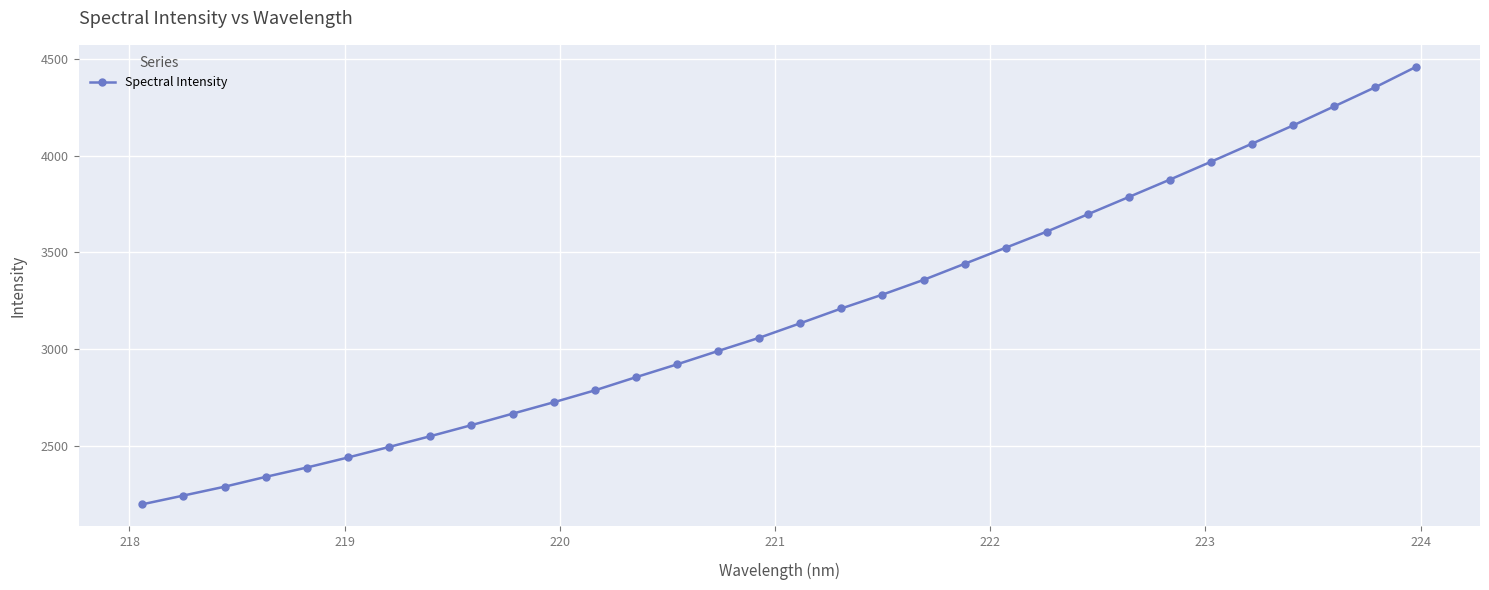

Is this an area chart (filled region under the line)?

No